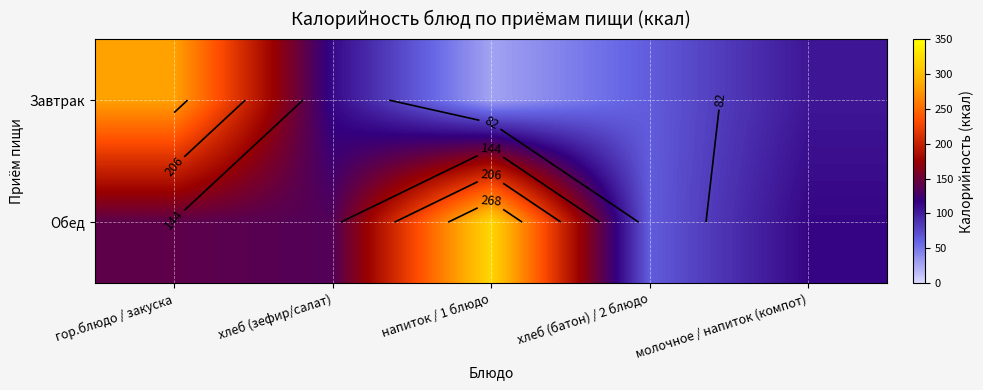

What is the difference between the Завтрак values at гор.блюдо / закуска and хлеб (батон) / 2 блюдо?

218.1